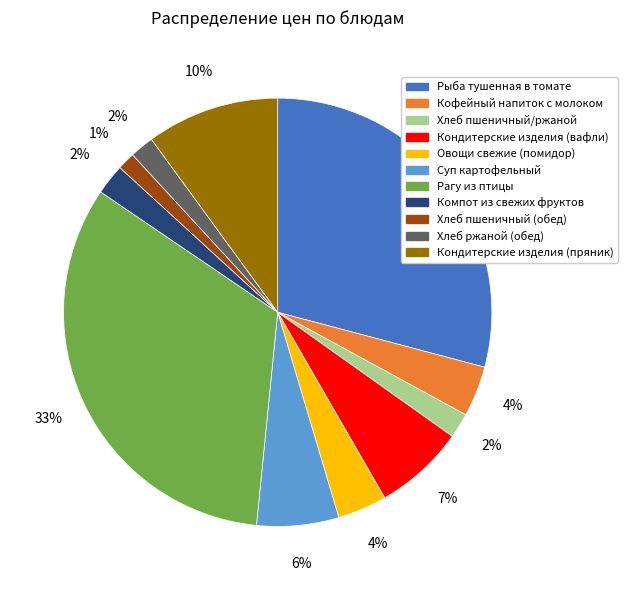

What is the largest slice in the pie chart?

Рагу из птицы